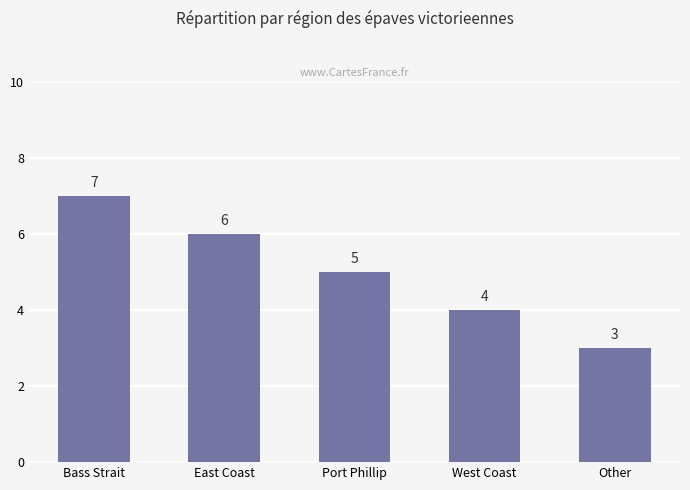

What is the smallest value displayed?

3